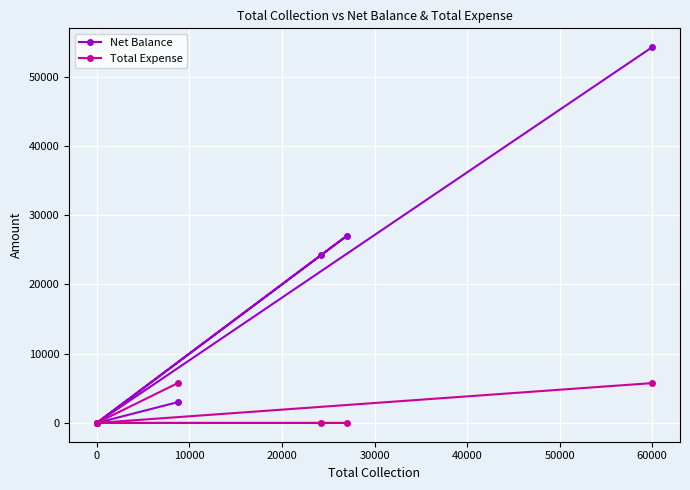

Which series has the largest total across all categories?

Net Balance